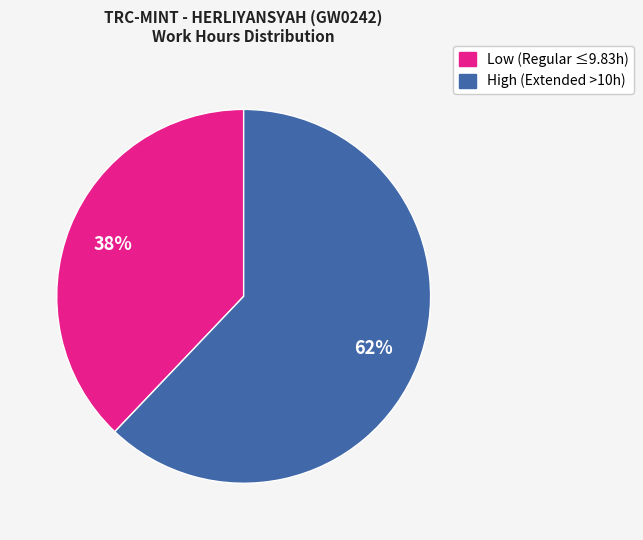

Count the number of slices in the pie.

2